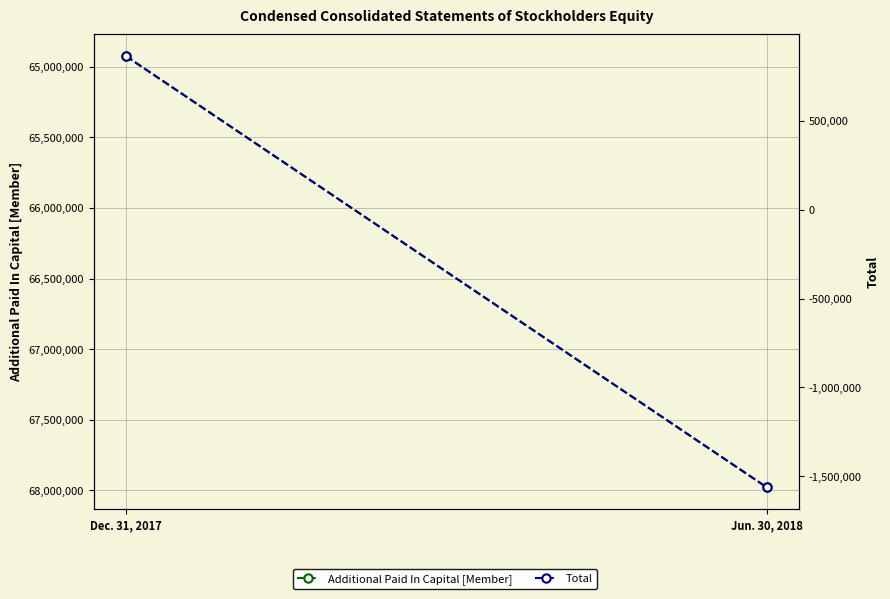

Is it true that Total equals 1301296 at Dec. 31, 2017?

False